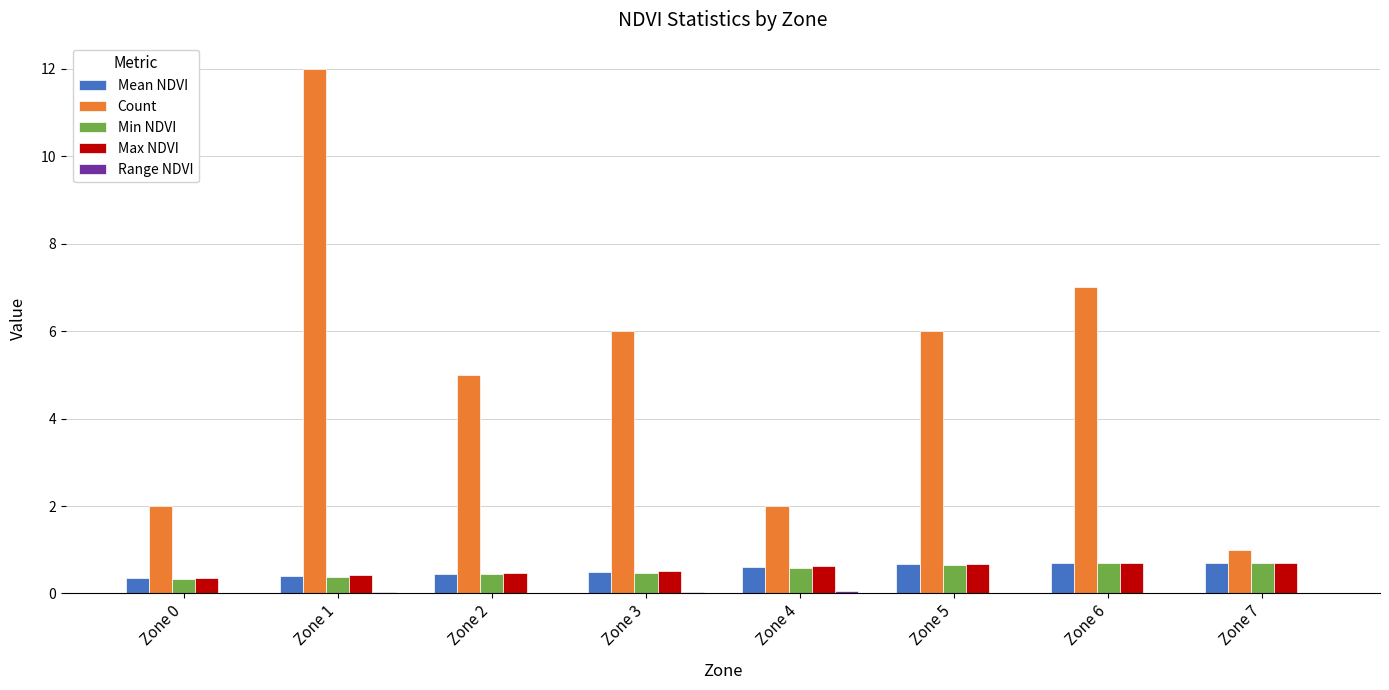

Which category has the highest value across all series?

Zone 1